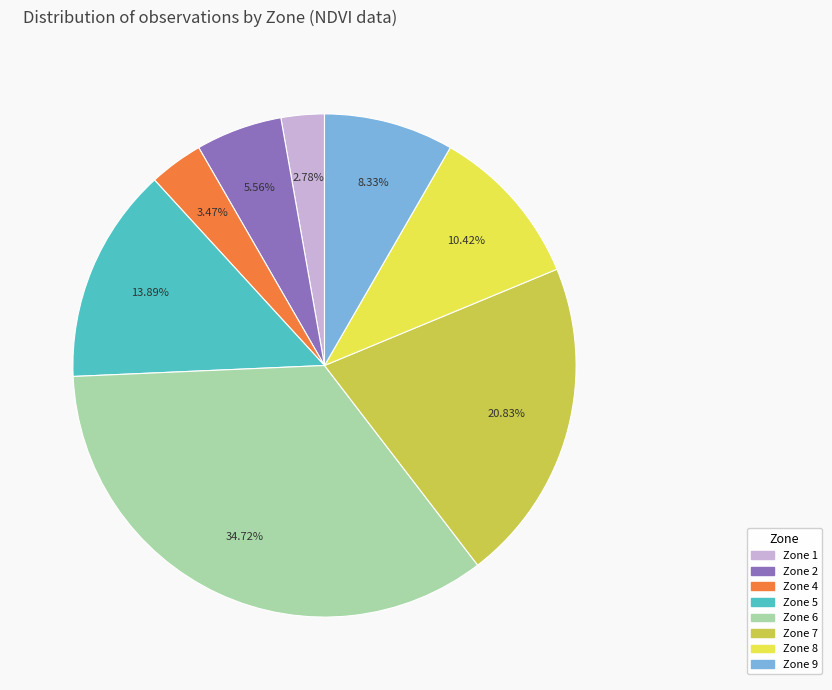

Which slice is the smallest?

Zone 1